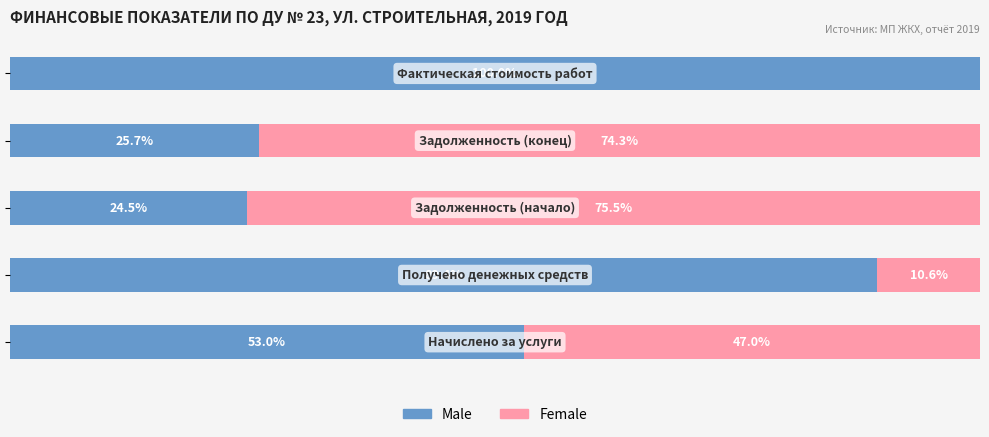

What are all the series names shown in the legend?

Male, Female